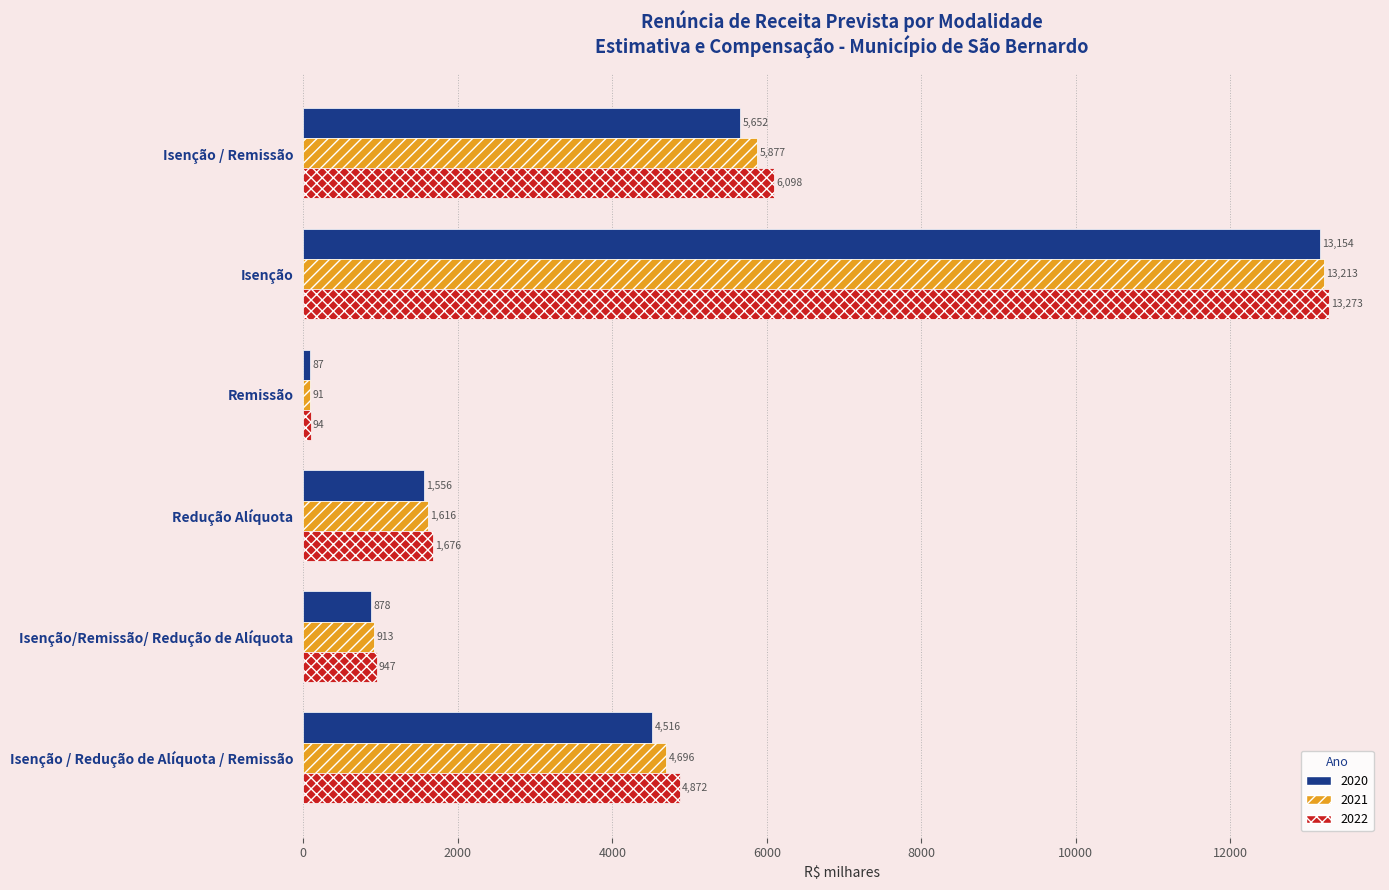

What is the total value across all series at Redução Alíquota?

4848